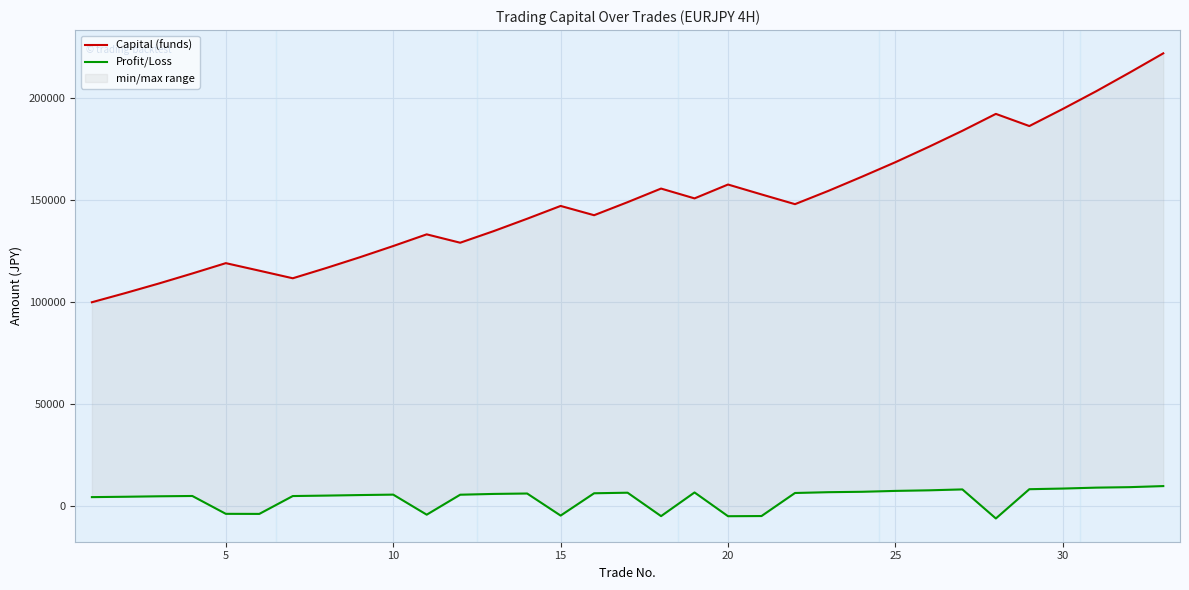

True or false: Capital (funds) and Profit/Loss cross at least once.

False